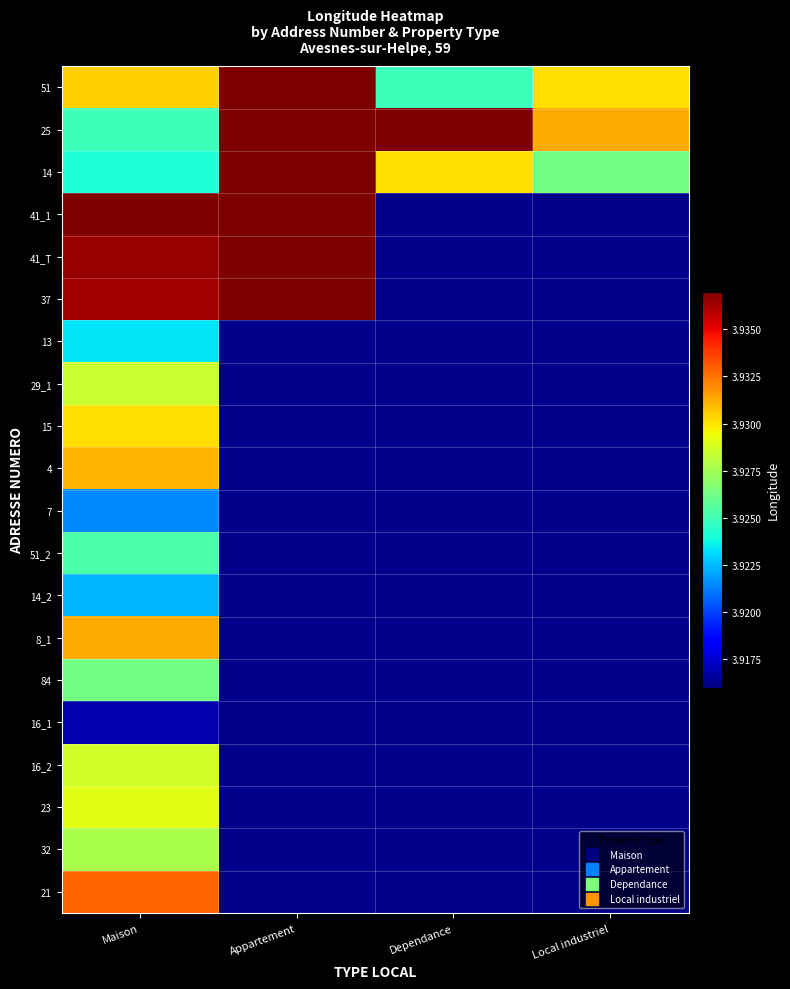

At which category is the sum across all series the highest?

Maison